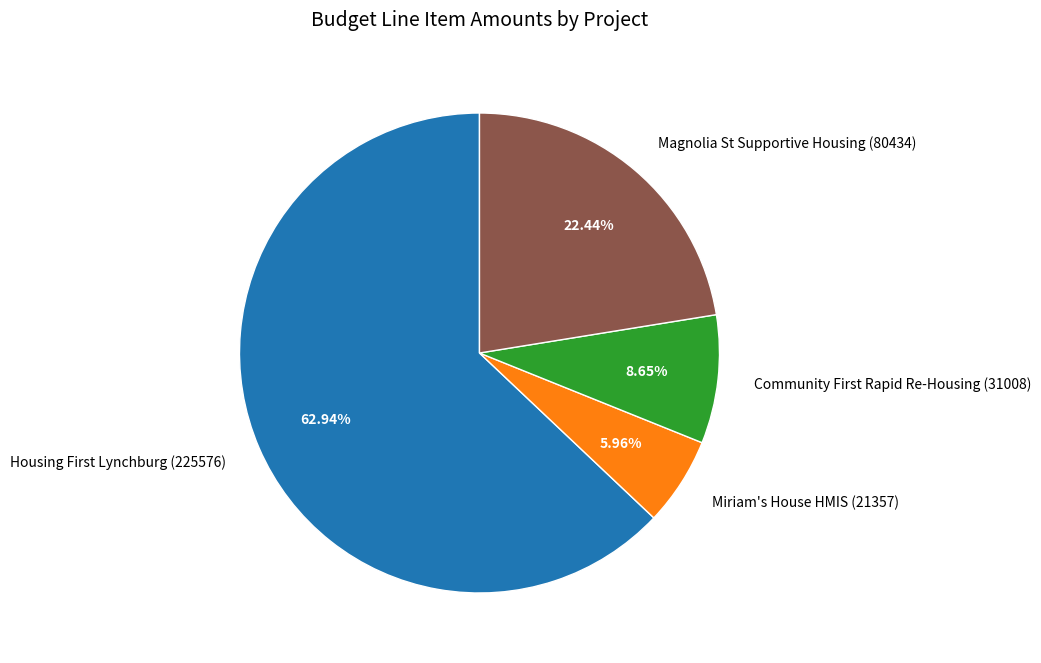

Which category accounts for the majority?

Housing First Lynchburg (225576)